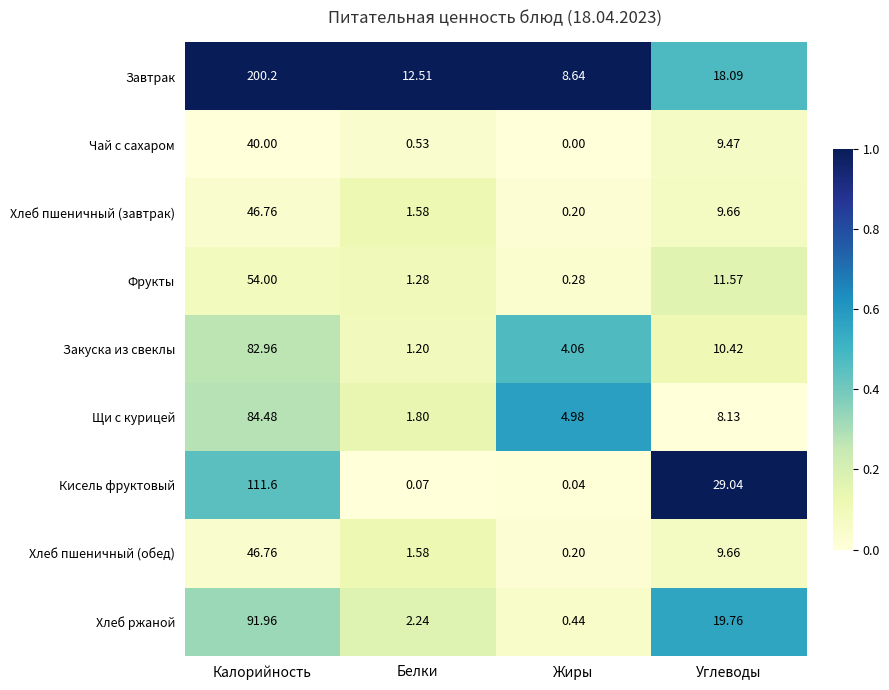

Which category has the highest value in the Хлеб пшеничный (обед) series?

Калорийность